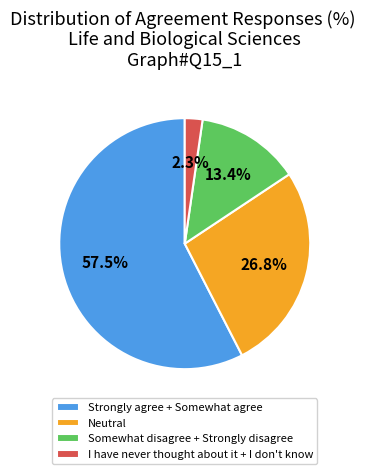

Which category has the smallest portion of the pie?

I have never thought about it + I don't know